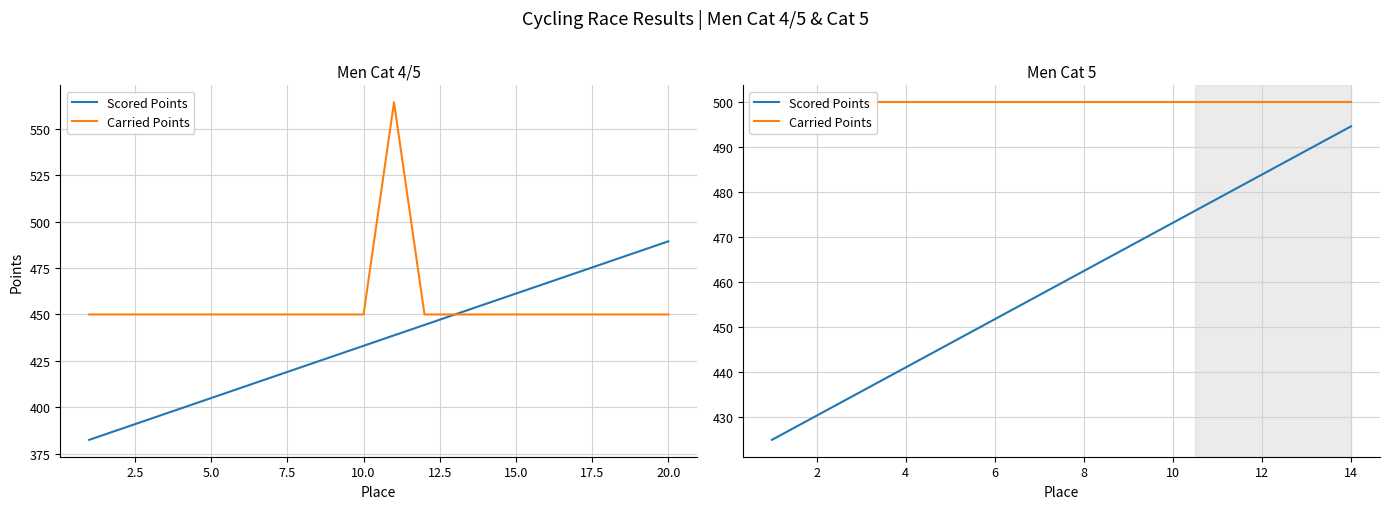

Does the chart have visible grid lines?

Yes